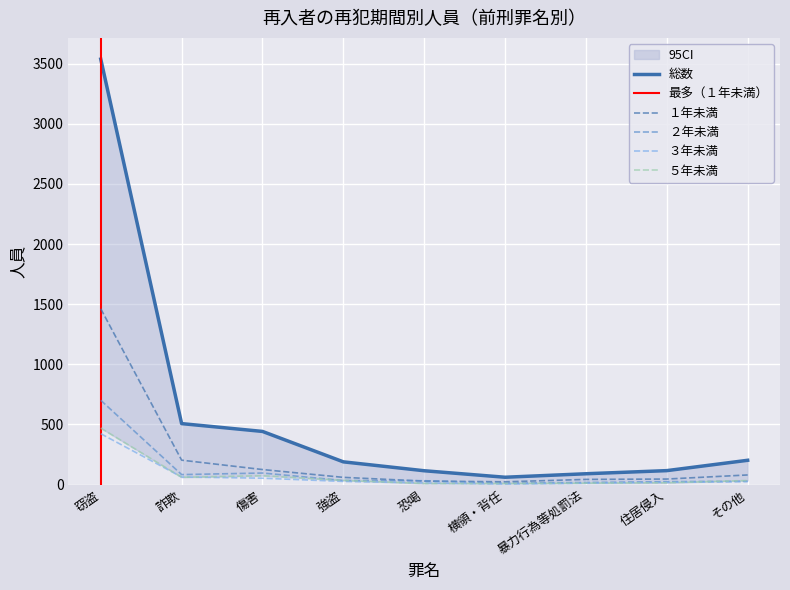

At which label does １年未満 reach its peak?

窃盗